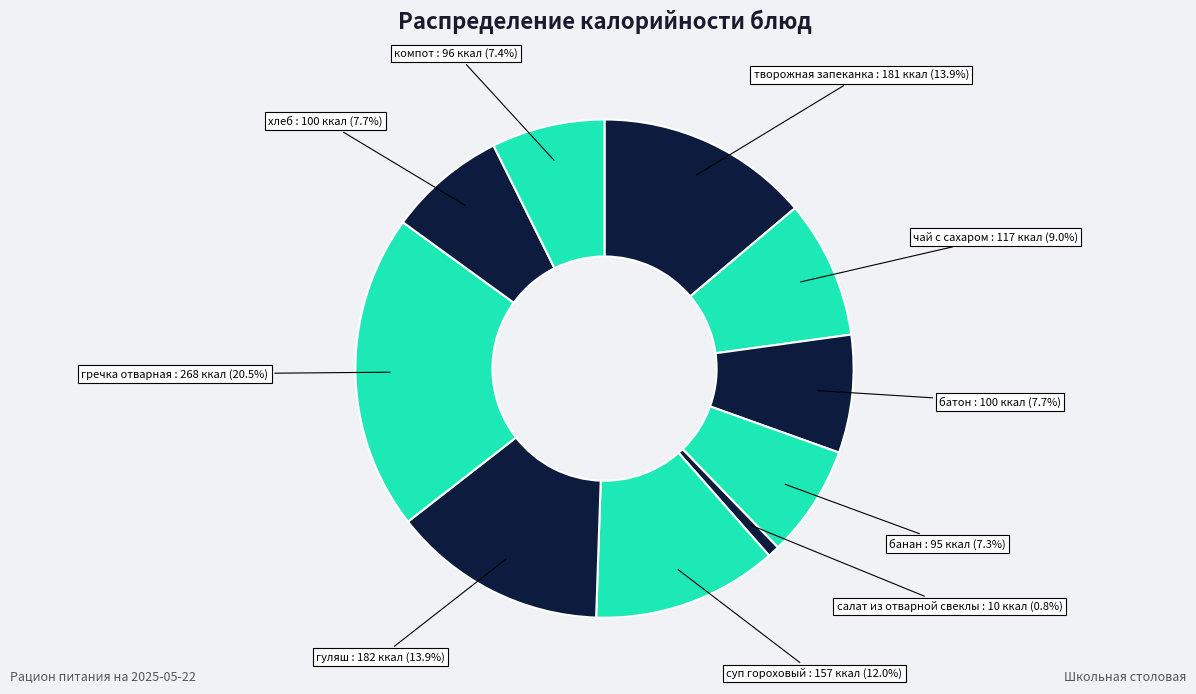

Between гуляш and суп гороховый, which is larger?

гуляш